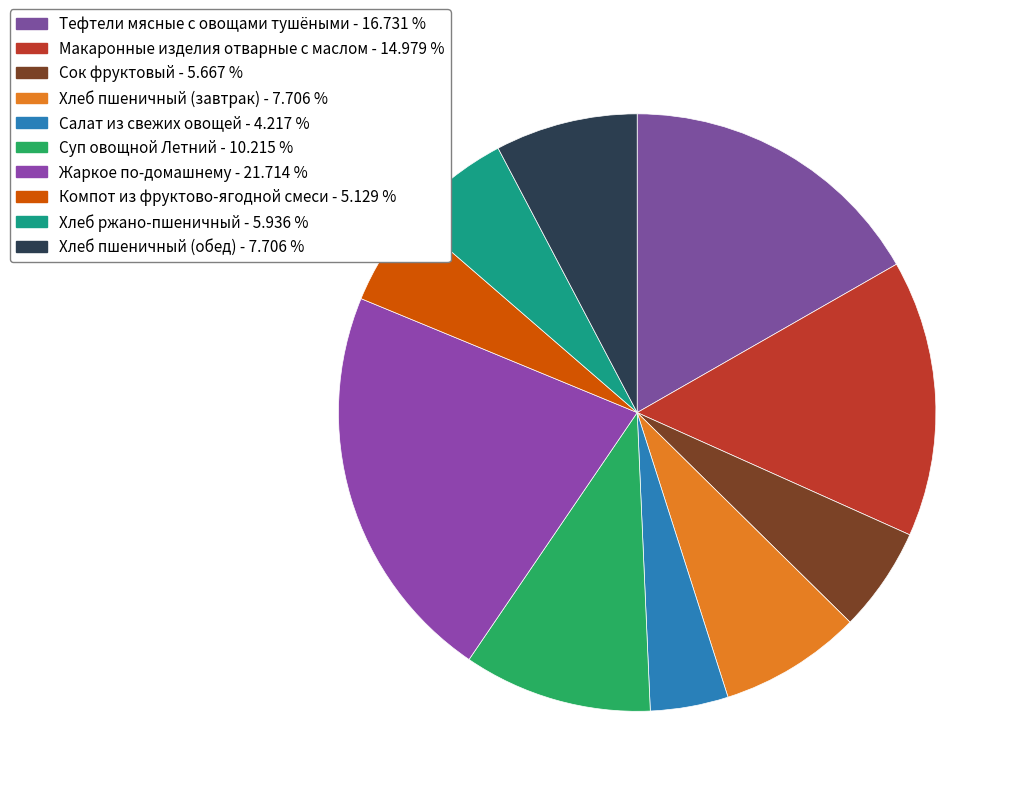

Rank the categories by value from lowest to highest.

Салат из свежих овощей, Компот из фруктово-ягодной смеси, Сок фруктовый, Хлеб ржано-пшеничный, Хлеб пшеничный (завтрак), Хлеб пшеничный (обед), Суп овощной Летний, Макаронные изделия отварные с маслом, Тефтели мясные с овощами тушёными, Жаркое по-домашнему